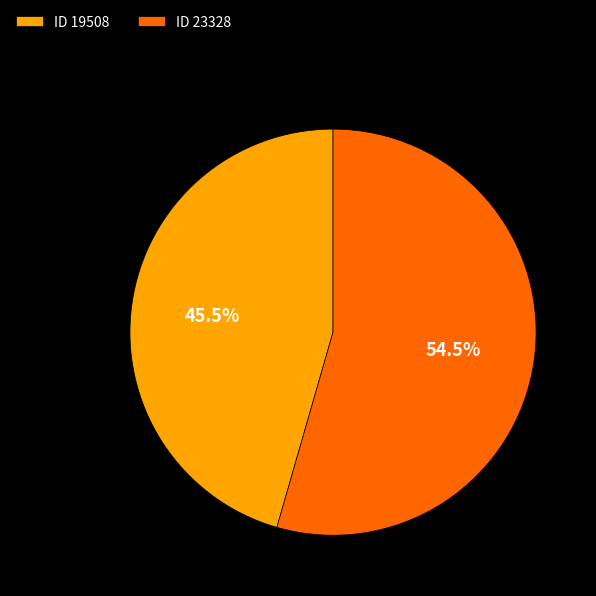

What is the smallest slice in the pie chart?

ID 19508